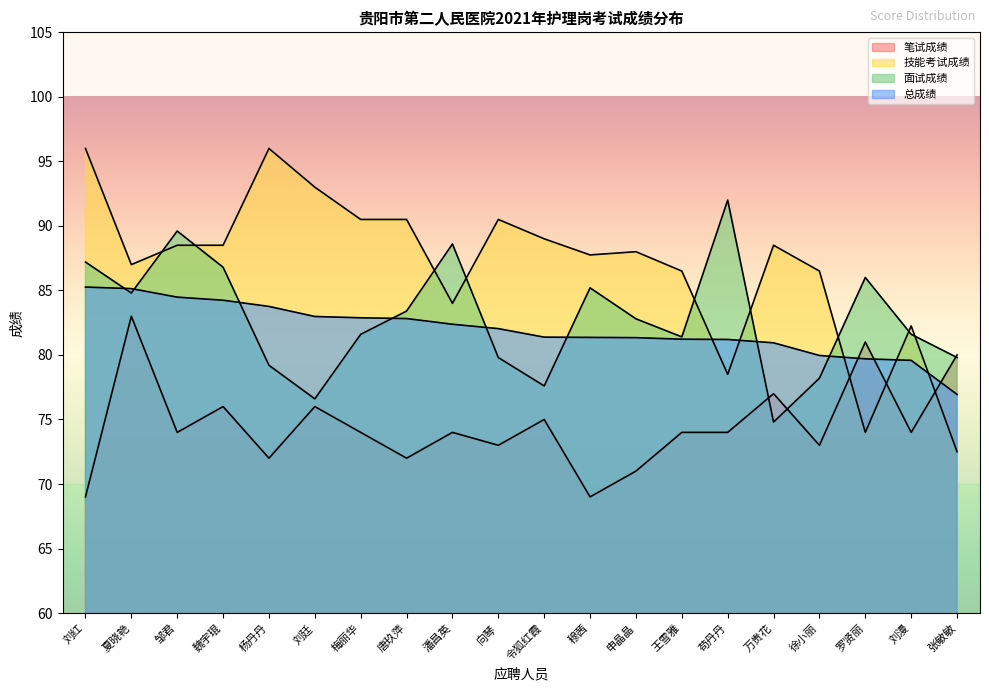

Between which two adjacent categories do 笔试成绩 and 面试成绩 first intersect?

苟丹丹 and 万贵花